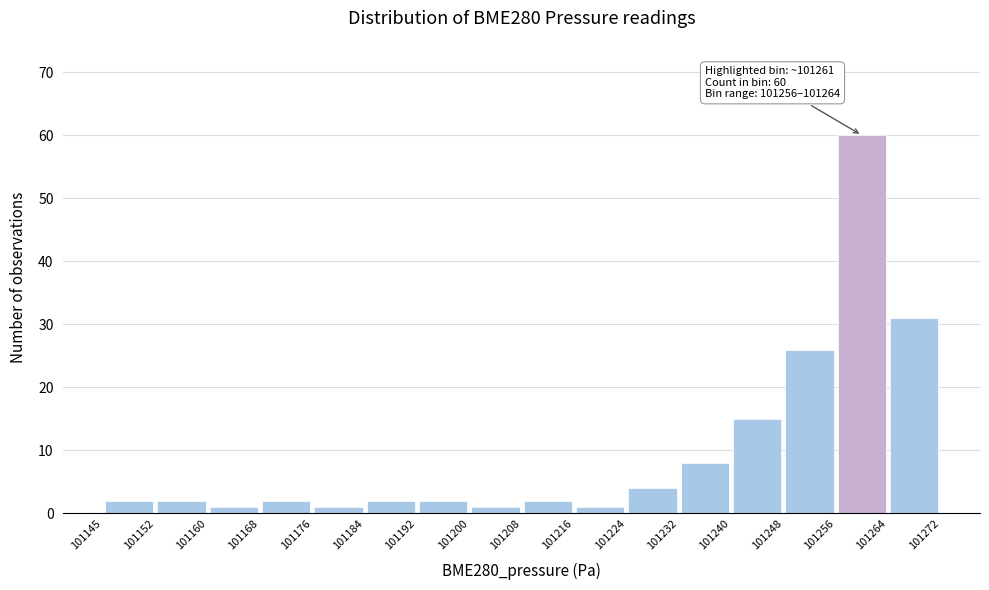

Over which range of the x-axis is the bar tallest?

101256 to 101264